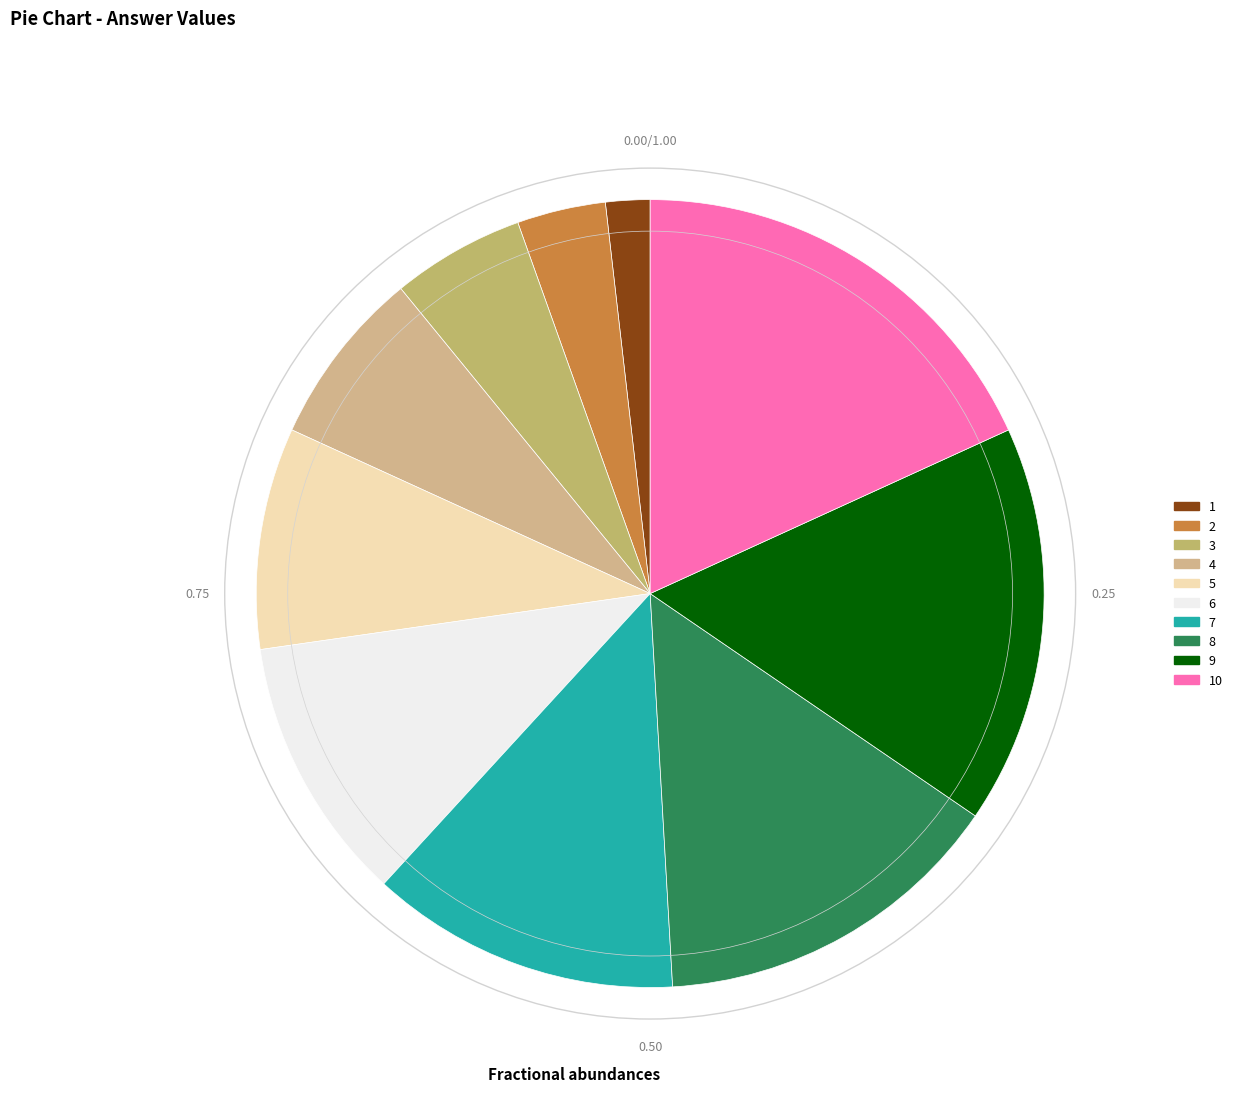

Is it true that 8 is 15% of the pie?

True